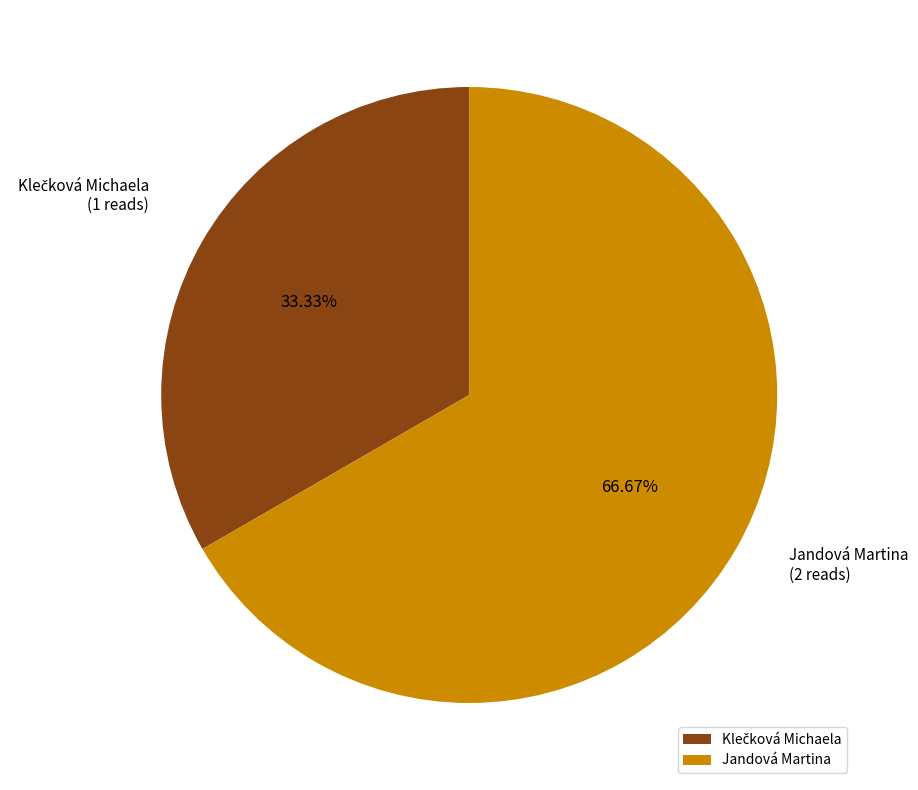

Which category has the biggest portion of the pie?

Jandová Martina